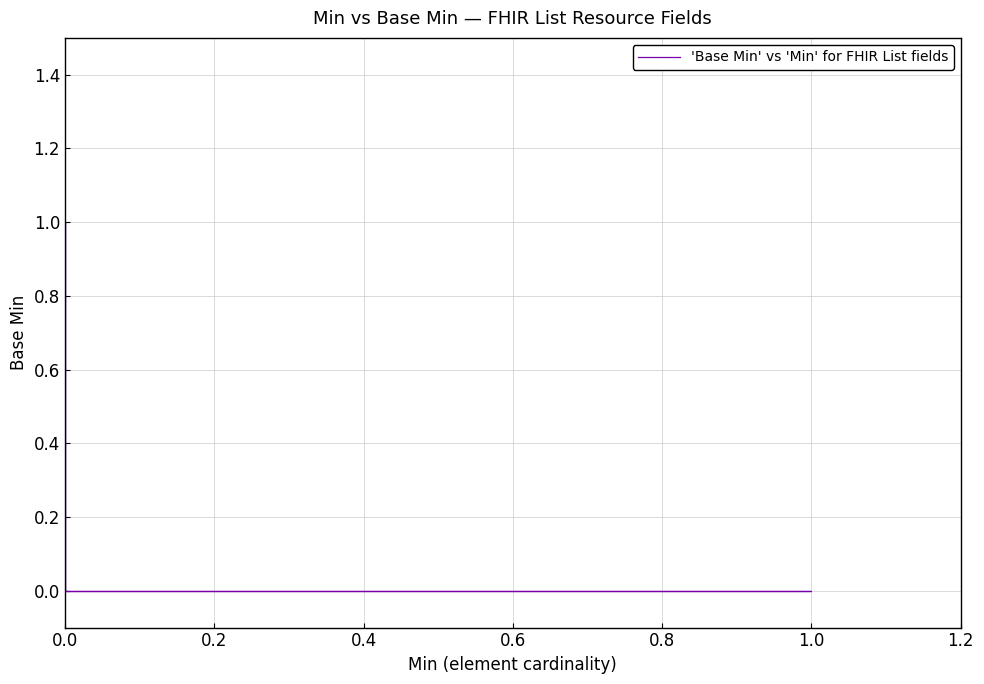

Count the values in the range 0 to 1.

29